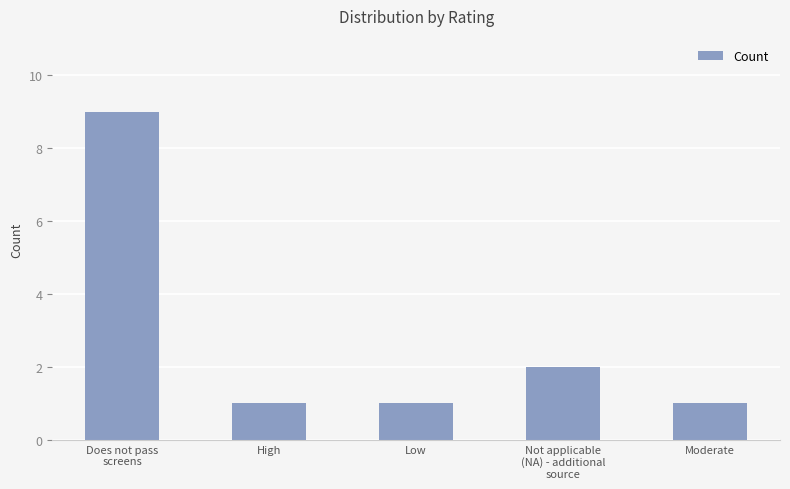

What is the difference between the second highest and second lowest values?

1